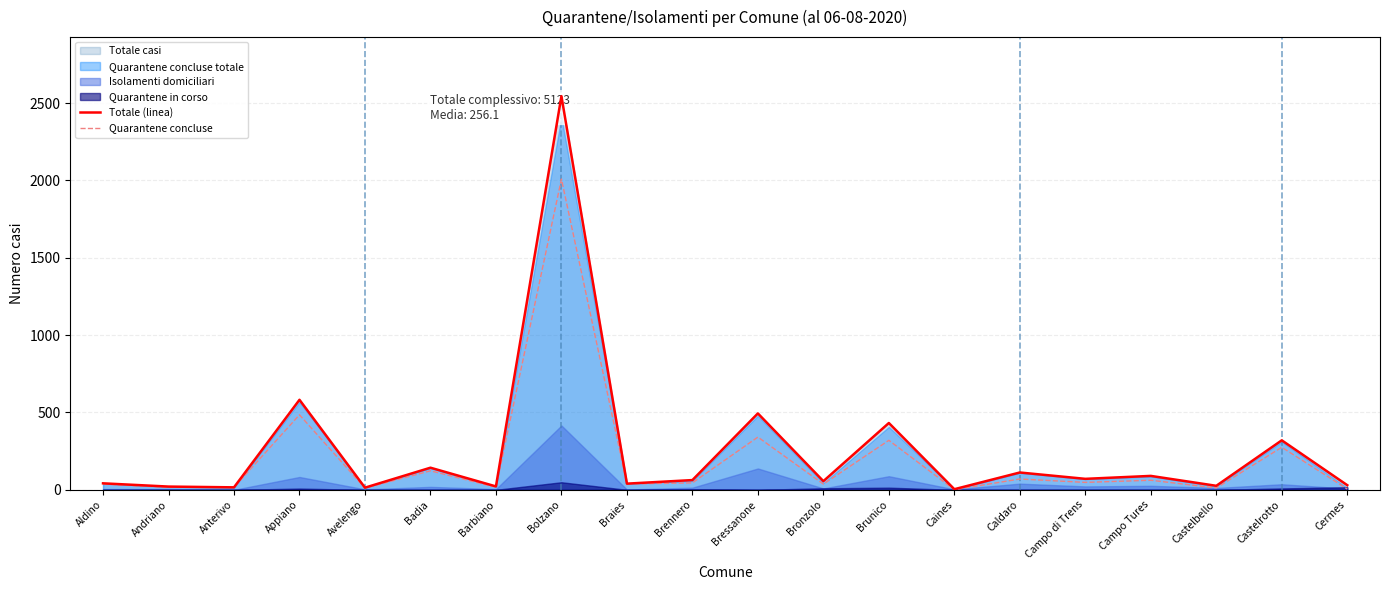

At which label is Totale (linea) closest to 1274?

Appiano